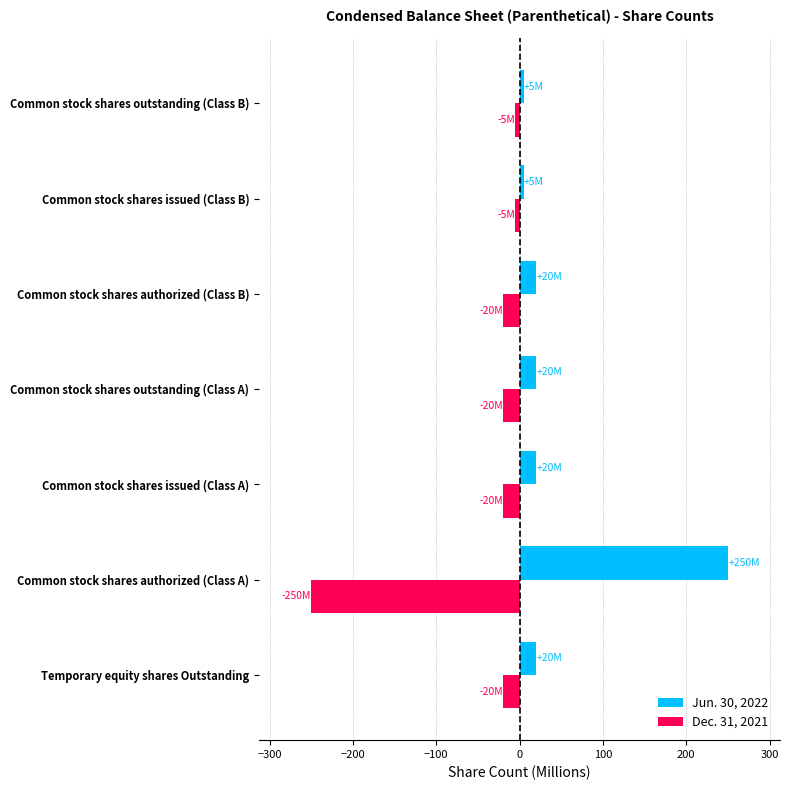

Rank the series by their average value, from lowest to highest.

Dec. 31, 2021, Jun. 30, 2022